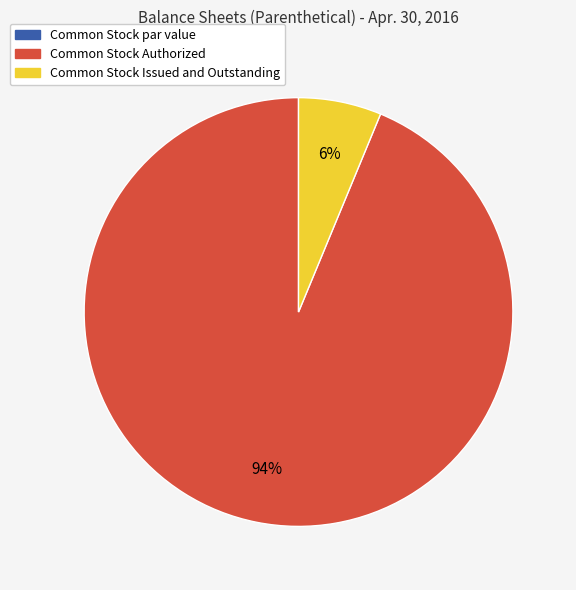

Which slice is the largest?

Common Stock Authorized